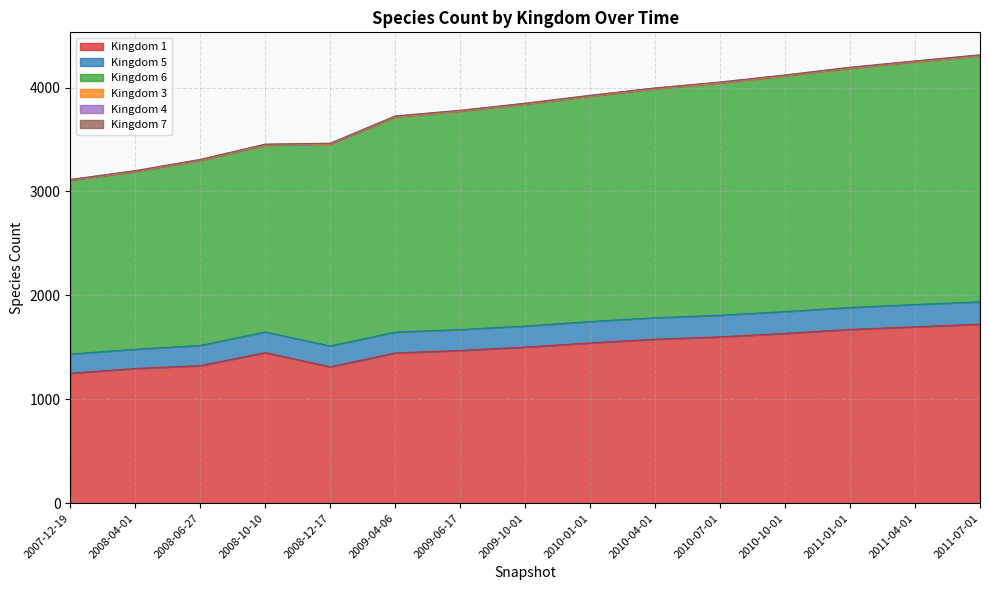

At which label does 7 reach its minimum?

2007-12-19